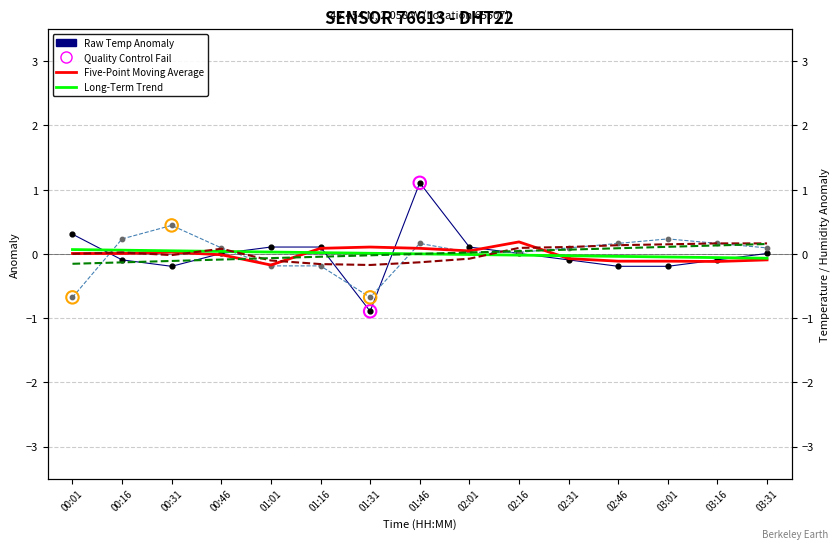

At which category is the sum across all series the highest?

01:46